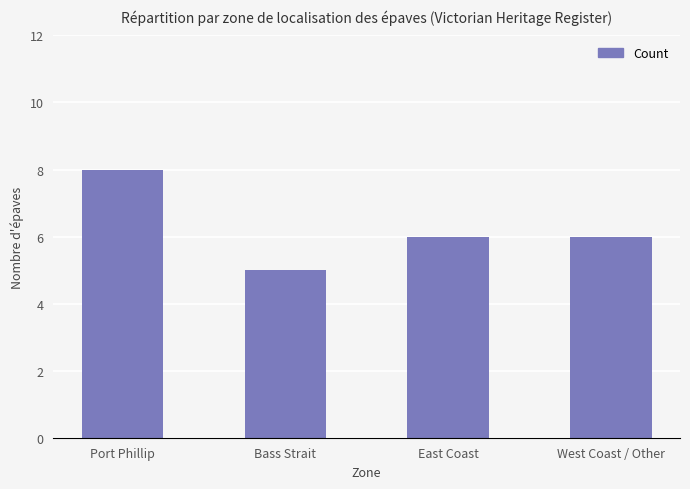

What value does the data have at West Coast / Other?

6